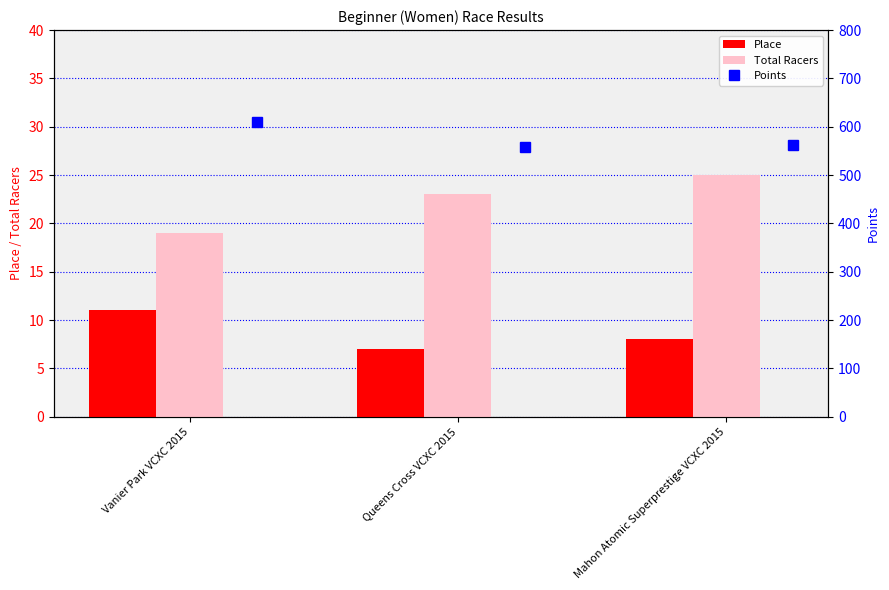

Is it true that Total Racers equals 34.8 at Queens Cross VCXC 2015?

False